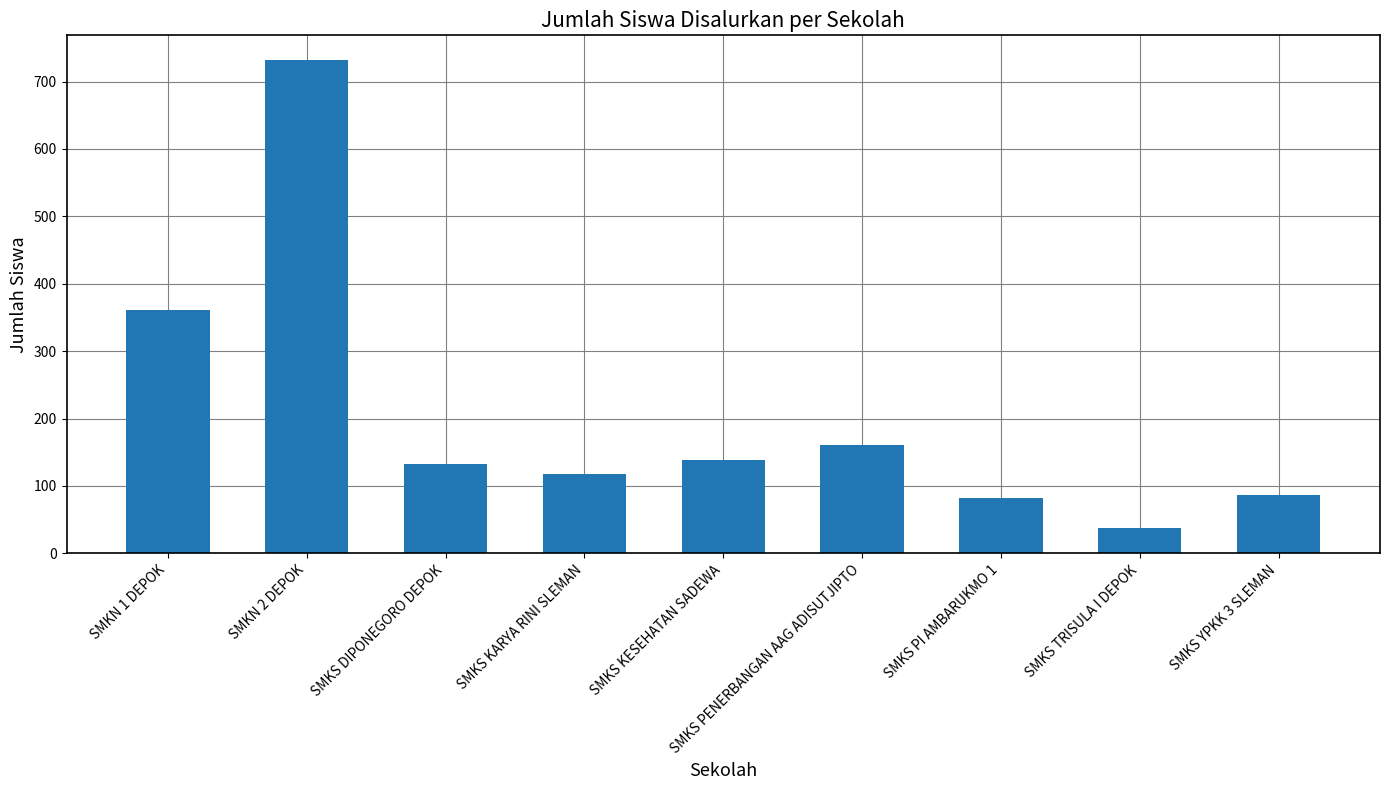

Which has a higher value, SMKN 1 DEPOK or SMKS PENERBANGAN AAG ADISUTJIPTO?

SMKN 1 DEPOK